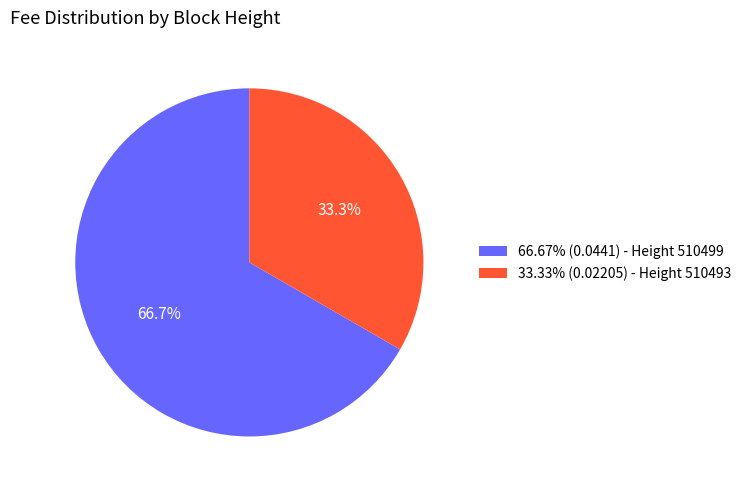

Is the sum of 33.33% (0.02205) - Height 510493 and 66.67% (0.0441) - Height 510499 greater than half?

Yes